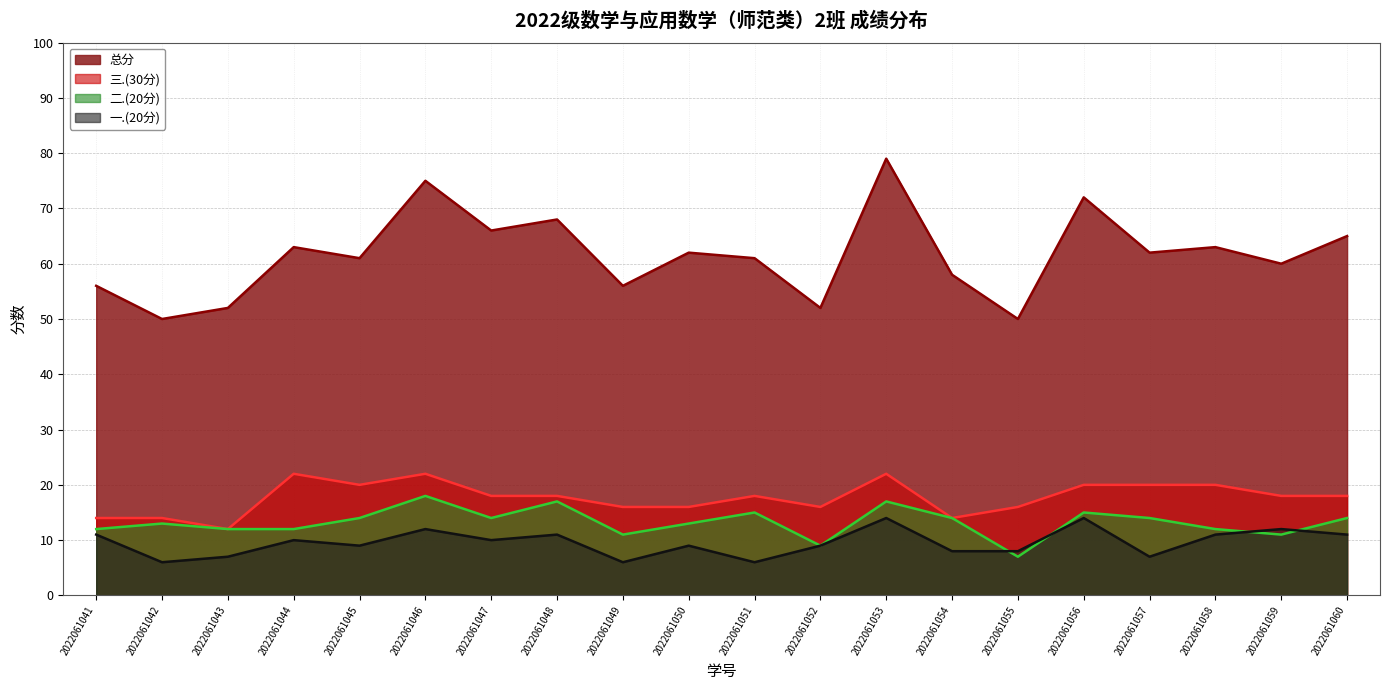

Reading left to right, what are all the values shown in this chart?

总分: 2022061041=56	2022061042=50	2022061043=52	2022061044=63	2022061045=61	2022061046=75	2022061047=66	2022061048=68	2022061049=56	2022061050=62	2022061051=61	2022061052=52	2022061053=79	2022061054=58	2022061055=50	2022061056=72	2022061057=62	2022061058=63	2022061059=60	2022061060=65
三.(30分): 2022061041=14	2022061042=14	2022061043=12	2022061044=22	2022061045=20	2022061046=22	2022061047=18	2022061048=18	2022061049=16	2022061050=16	2022061051=18	2022061052=16	2022061053=22	2022061054=14	2022061055=16	2022061056=20	2022061057=20	2022061058=20	2022061059=18	2022061060=18
二.(20分): 2022061041=12	2022061042=13	2022061043=12	2022061044=12	2022061045=14	2022061046=18	2022061047=14	2022061048=17	2022061049=11	2022061050=13	2022061051=15	2022061052=9	2022061053=17	2022061054=14	2022061055=7	2022061056=15	2022061057=14	2022061058=12	2022061059=11	2022061060=14
一.(20分): 2022061041=11	2022061042=6	2022061043=7	2022061044=10	2022061045=9	2022061046=12	2022061047=10	2022061048=11	2022061049=6	2022061050=9	2022061051=6	2022061052=9	2022061053=14	2022061054=8	2022061055=8	2022061056=14	2022061057=7	2022061058=11	2022061059=12	2022061060=11